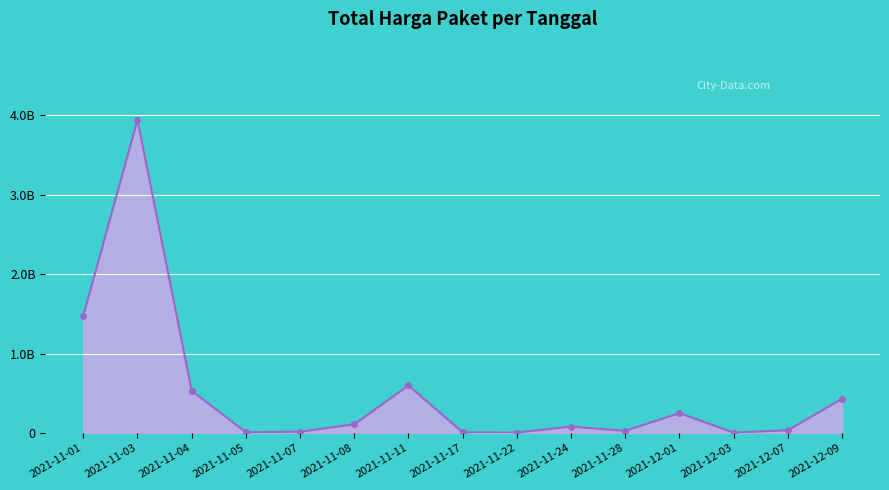

Which has a higher value, 2021-12-03 or 2021-12-09?

2021-12-09